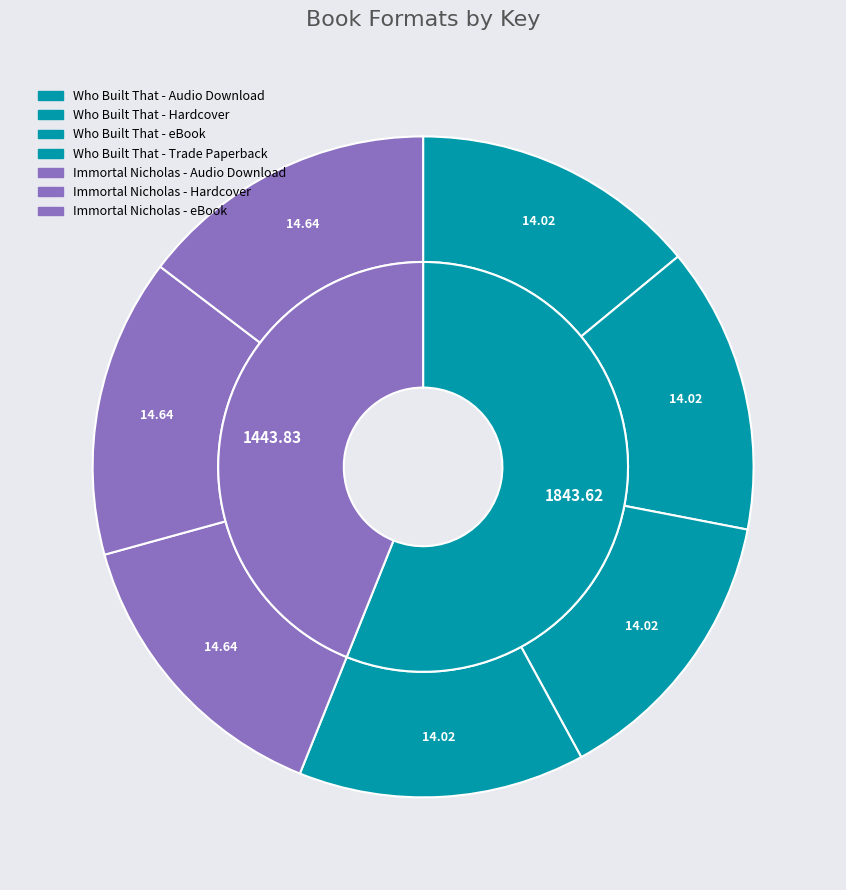

To the nearest percent, what is the average slice percentage?

14%